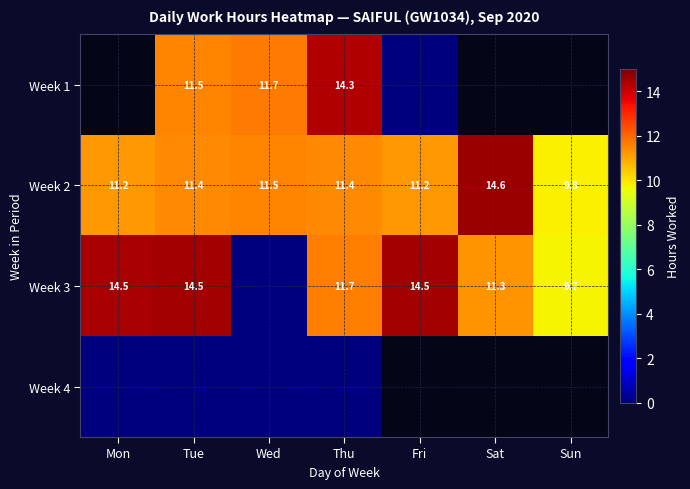

How many distinct data groups are displayed?

4